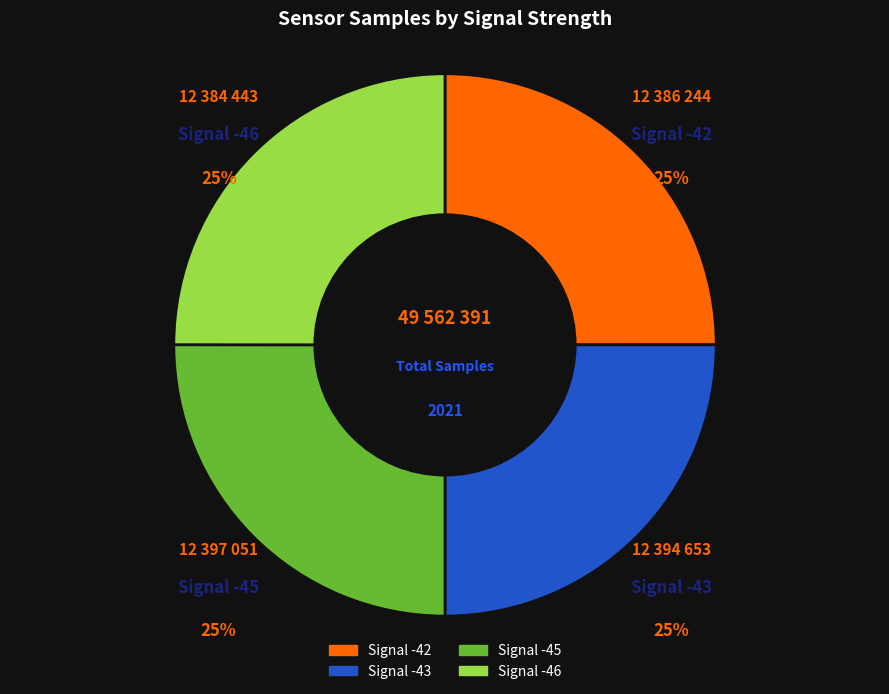

Does any single category account for the majority?

No